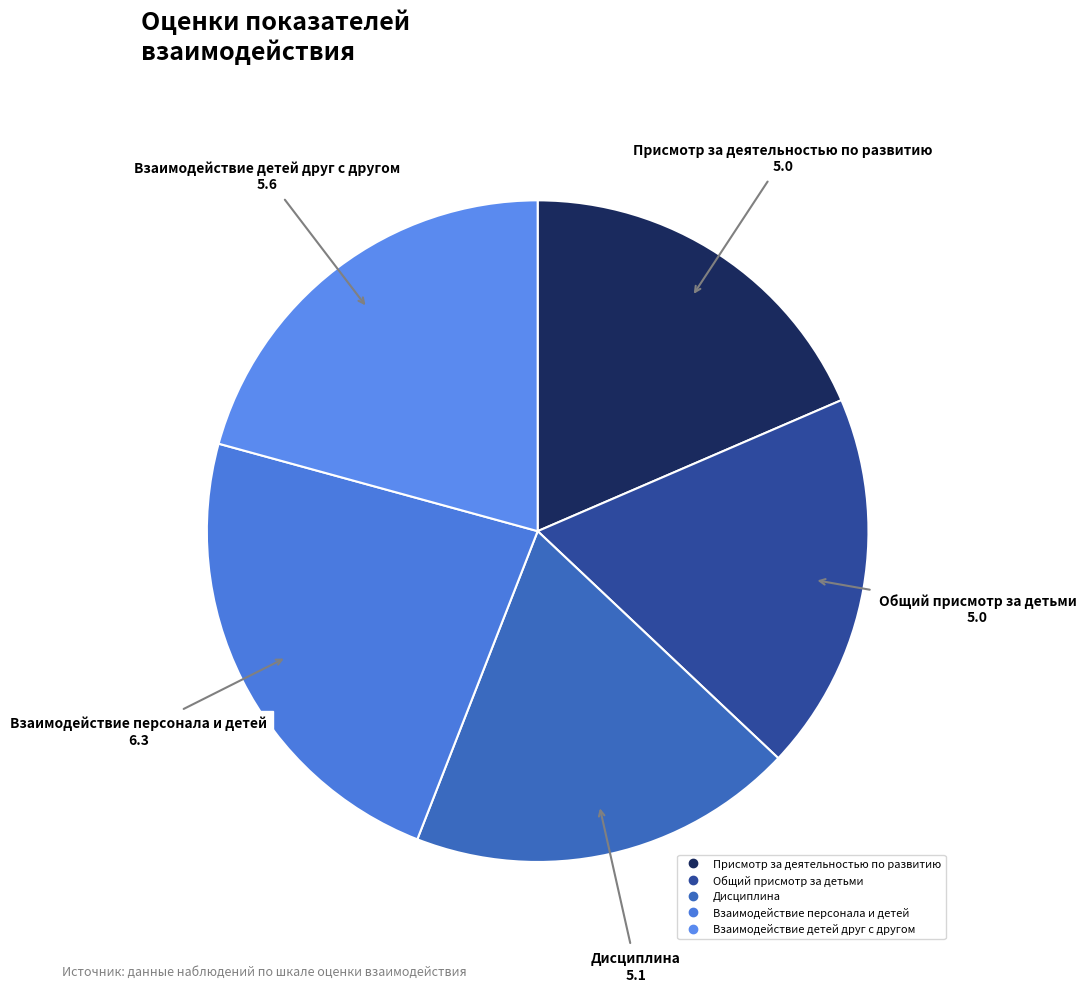

What is the largest slice in the pie chart?

Взаимодействие персонала и детей